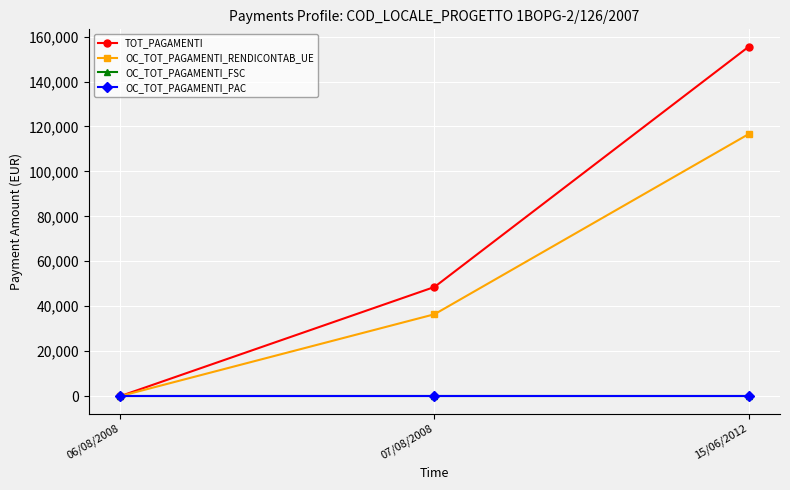

Is this an area chart (filled region under the line)?

No